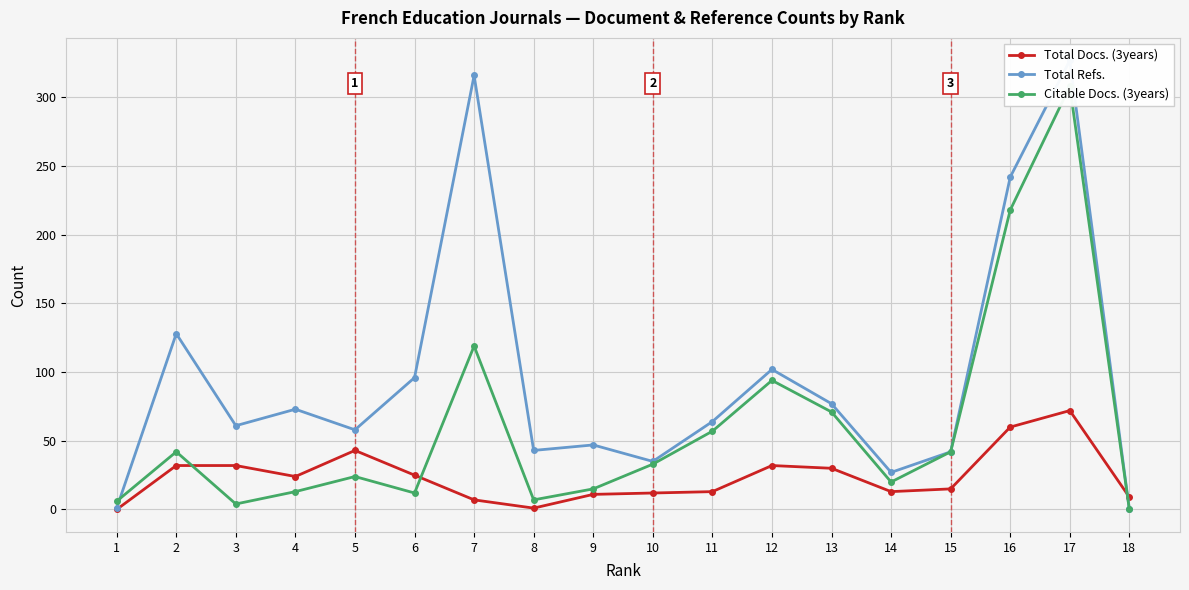

Reading left to right, list all the values displayed in this chart.

Total Docs. (3years): 0	32	32	24	43	25	7	1	11	12	13	32	30	13	15	60	72	9
Total Refs.: 1	128	61	73	58	96	316	43	47	35	64	102	77	27	42	242	327	0
Citable Docs. (3years): 6	42	4	13	24	12	119	7	15	33	57	94	71	20	42	218	308	0